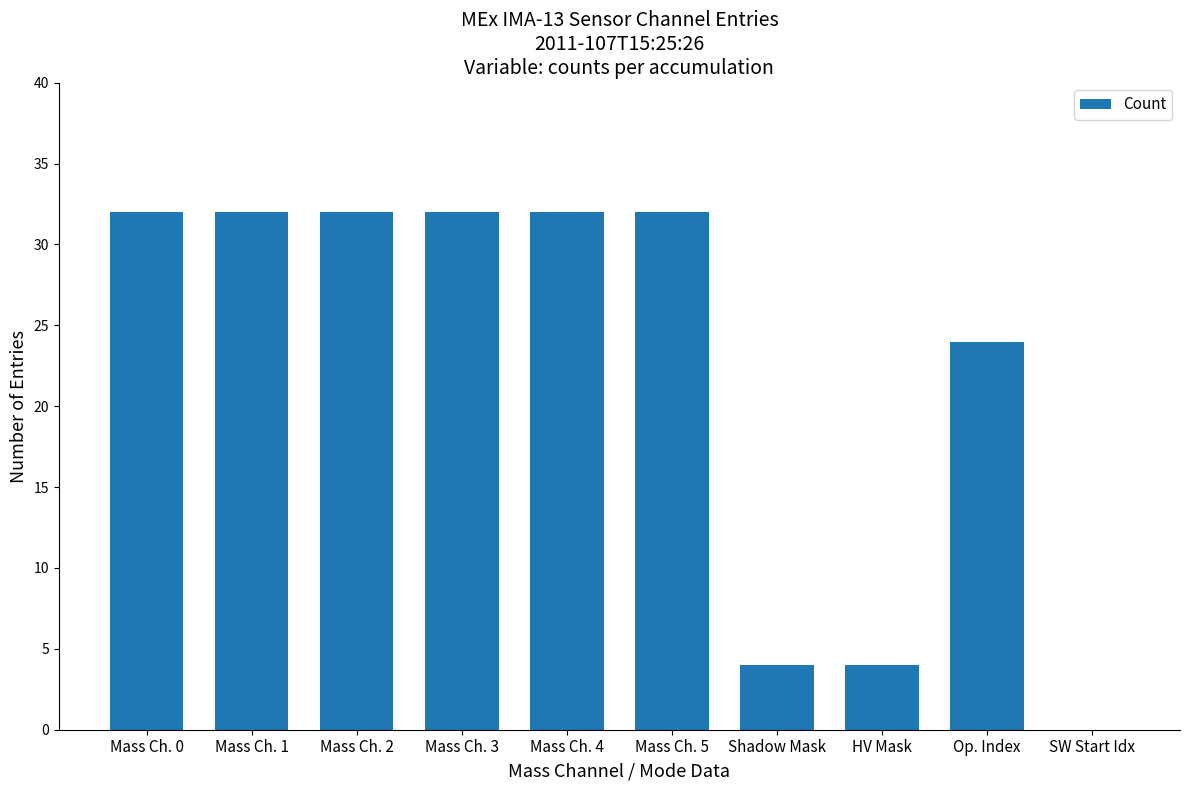

What is the greatest value displayed?

32